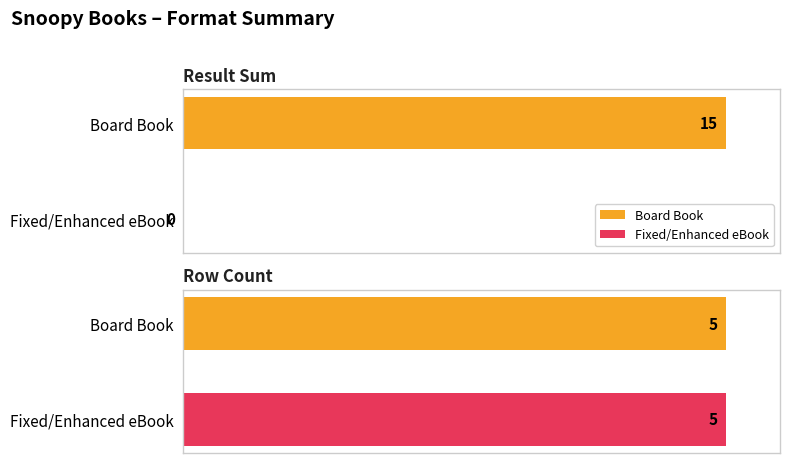

Which series has the largest total across all categories?

Board Book